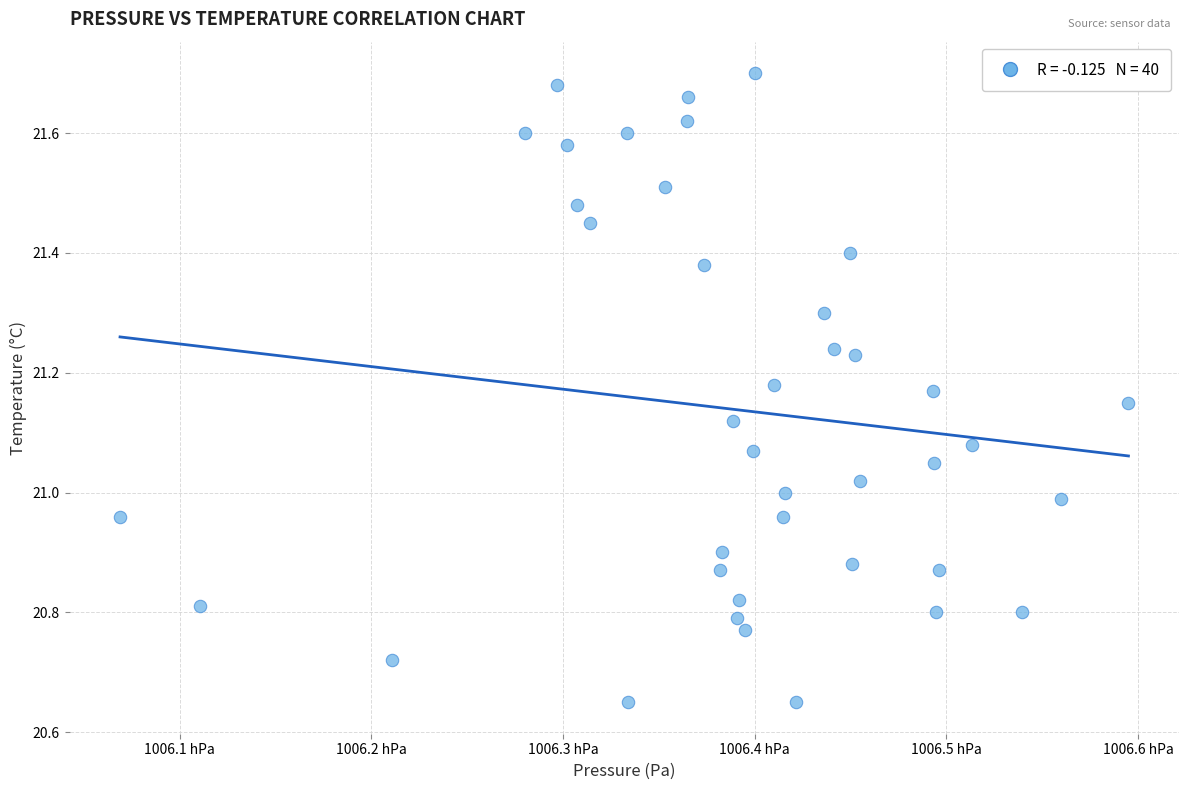

What is the range of X values (max minus min)?

52.6